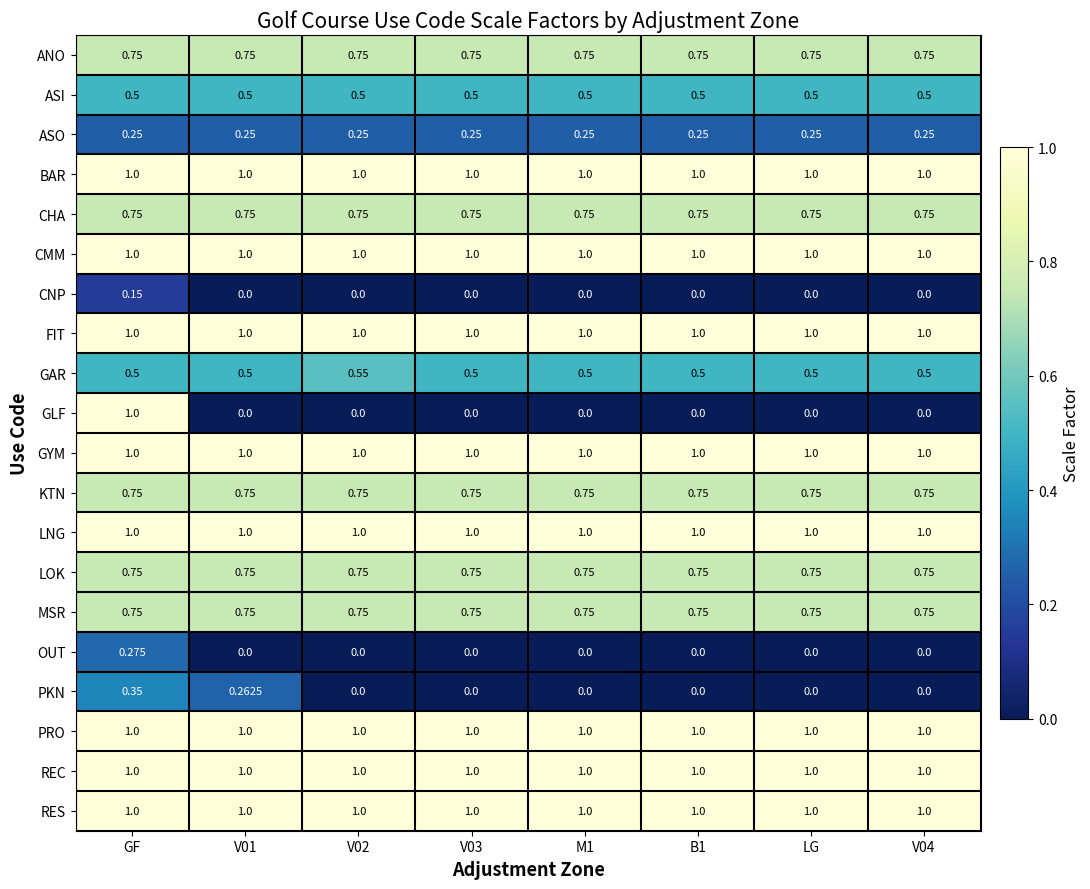

Which series has the largest range (max minus min)?

GLF